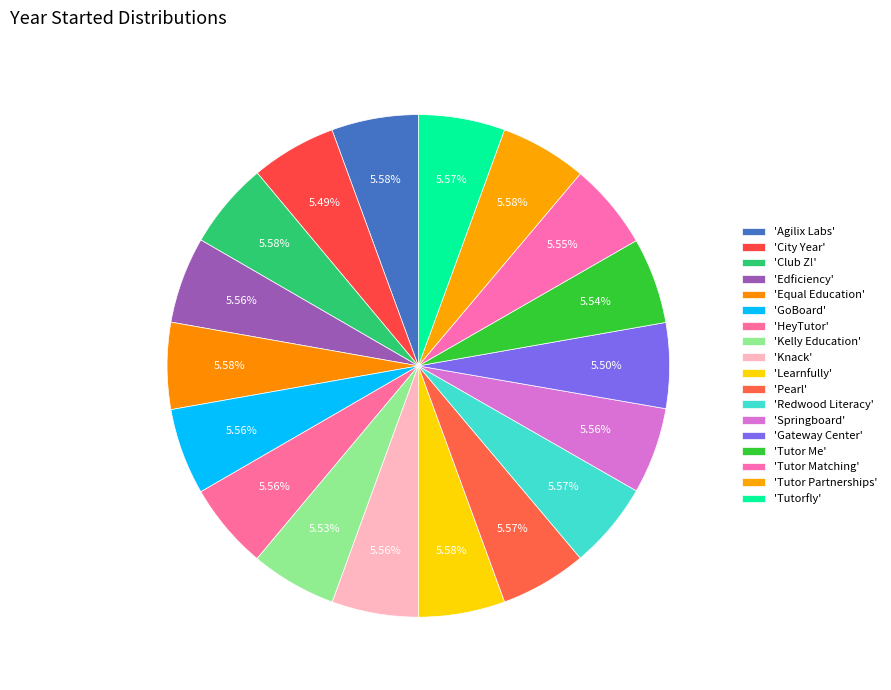

Count the number of slices in the pie.

18